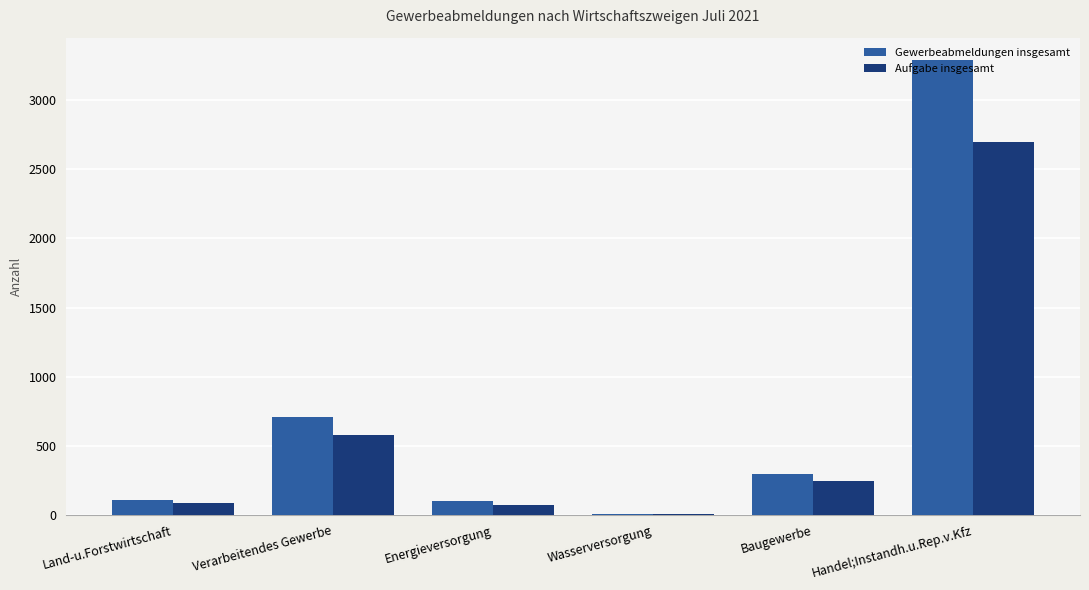

What are all the series names shown in the legend?

Gewerbeabmeldungen insgesamt, Aufgabe insgesamt